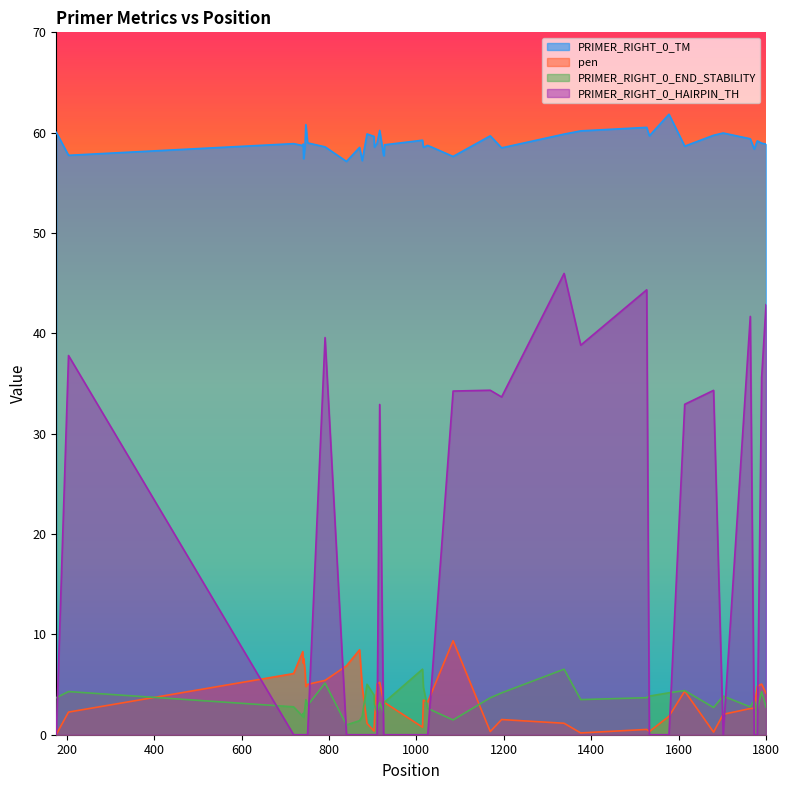

What is the difference between the pen values at 740 and 204?

6.0